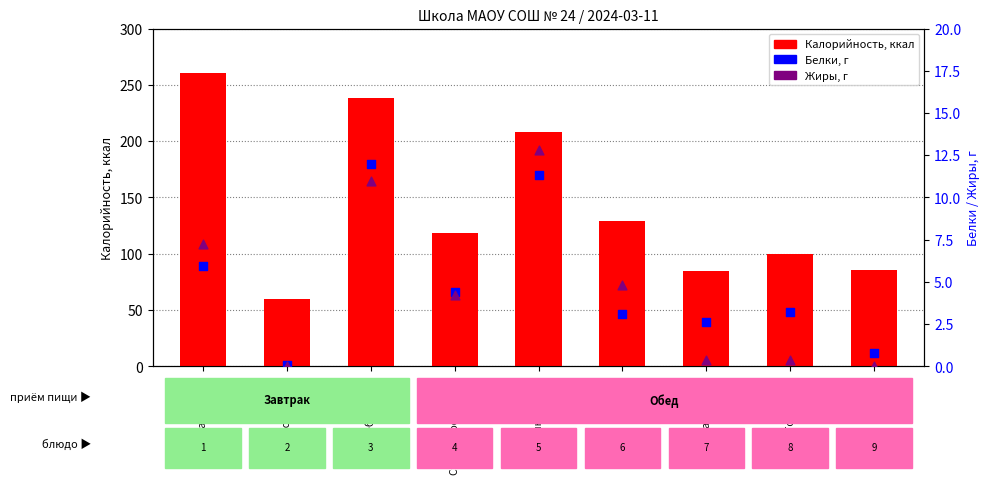

What is the total value across all series at Гарнир?

137.0